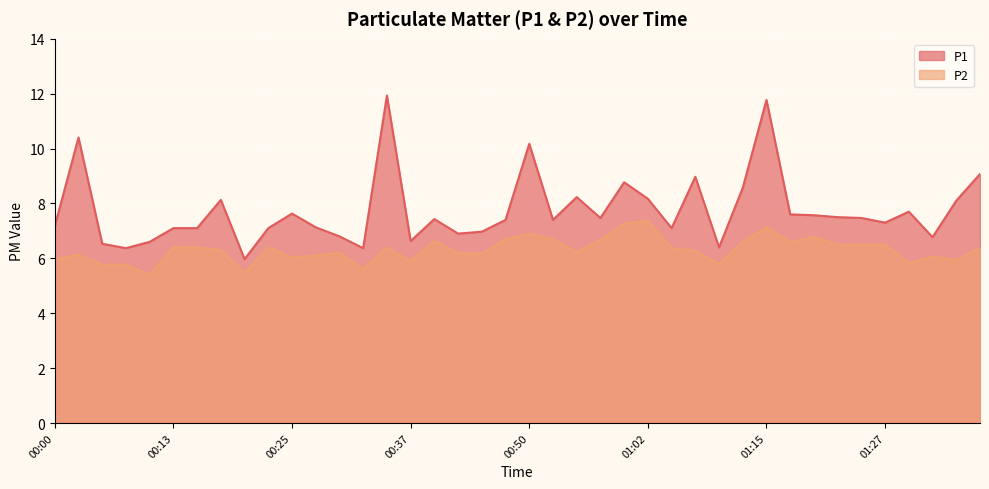

True or false: P2 has a value of 6.7 at 00:57.

True